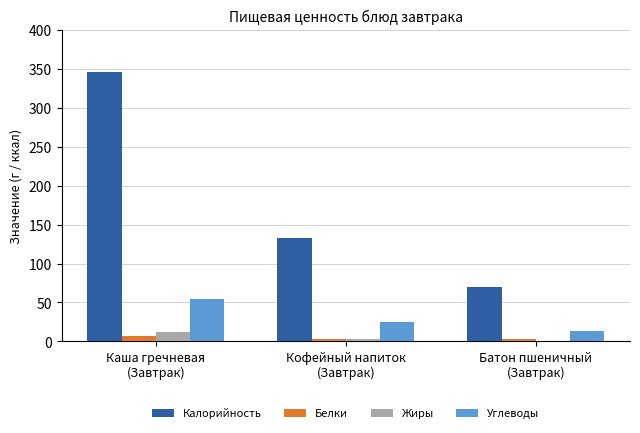

What is the sum of all Белки values?

12.8